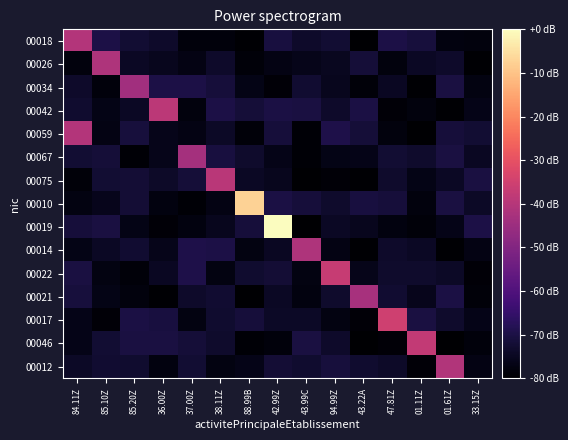

Reading left to right, what are all the values shown in this chart?

00018: 84.11Z=-40.6	85.10Z=-69.9	85.20Z=-72.2	36.00Z=-73.6	37.00Z=-78.3	38.11Z=-78.3	88.99B=-79.4	42.99Z=-70.8	43.99C=-73.6	94.99Z=-72.5	43.22A=-79.8	47.81Z=-69.7	01.11Z=-71.2	01.61Z=-77.7	33.15Z=-78.1
00026: 84.11Z=-78.1	85.10Z=-41.3	85.20Z=-74.4	36.00Z=-75.4	37.00Z=-76.9	38.11Z=-73.5	88.99B=-78.5	42.99Z=-76.9	43.99C=-76.1	94.99Z=-75.2	43.22A=-71.7	47.81Z=-77.9	01.11Z=-74.5	01.61Z=-73.7	33.15Z=-79.5
00034: 84.11Z=-73.5	85.10Z=-78.2	85.20Z=-43.9	36.00Z=-69.9	37.00Z=-69.7	38.11Z=-71.4	88.99B=-76.8	42.99Z=-79.0	43.99C=-72.7	94.99Z=-75.3	43.22A=-78.7	47.81Z=-74.7	01.11Z=-79.6	01.61Z=-70.3	33.15Z=-77.2
00042: 84.11Z=-73.0	85.10Z=-76.7	85.20Z=-74.5	36.00Z=-38.8	37.00Z=-78.0	38.11Z=-69.7	88.99B=-71.8	42.99Z=-70.0	43.99C=-70.5	94.99Z=-73.6	43.22A=-70.2	47.81Z=-79.1	01.11Z=-77.9	01.61Z=-79.5	33.15Z=-76.5
00059: 84.11Z=-40.4	85.10Z=-77.1	85.20Z=-71.2	36.00Z=-76.2	37.00Z=-77.0	38.11Z=-74.2	88.99B=-78.5	42.99Z=-71.5	43.99C=-79.2	94.99Z=-69.5	43.22A=-71.8	47.81Z=-77.9	01.11Z=-79.9	01.61Z=-71.3	33.15Z=-72.5
00067: 84.11Z=-72.3	85.10Z=-71.8	85.20Z=-79.2	36.00Z=-76.2	37.00Z=-43.3	38.11Z=-70.8	88.99B=-73.4	42.99Z=-76.5	43.99C=-79.3	94.99Z=-76.7	43.22A=-76.5	47.81Z=-72.2	01.11Z=-73.2	01.61Z=-70.6	33.15Z=-75.0
00075: 84.11Z=-78.7	85.10Z=-72.4	85.20Z=-71.9	36.00Z=-74.0	37.00Z=-71.8	38.11Z=-39.3	88.99B=-74.4	42.99Z=-75.5	43.99C=-79.7	94.99Z=-78.9	43.22A=-79.7	47.81Z=-73.2	01.11Z=-76.7	01.61Z=-74.6	33.15Z=-70.4
00010: 84.11Z=-77.4	85.10Z=-75.6	85.20Z=-72.0	36.00Z=-77.6	37.00Z=-79.2	38.11Z=-76.9	88.99B=-7.4	42.99Z=-70.1	43.99C=-71.4	94.99Z=-73.3	43.22A=-70.7	47.81Z=-71.5	01.11Z=-78.0	01.61Z=-70.5	33.15Z=-74.3
00019: 84.11Z=-71.4	85.10Z=-70.5	85.20Z=-76.6	36.00Z=-78.8	37.00Z=-77.6	38.11Z=-75.5	88.99B=-71.3	42.99Z=-0.0	43.99C=-79.9	94.99Z=-74.6	43.22A=-75.6	47.81Z=-77.6	01.11Z=-78.7	01.61Z=-76.4	33.15Z=-70.0
00014: 84.11Z=-76.6	85.10Z=-74.5	85.20Z=-72.5	36.00Z=-76.1	37.00Z=-69.7	38.11Z=-69.8	88.99B=-77.3	42.99Z=-74.7	43.99C=-41.4	94.99Z=-77.0	43.22A=-79.6	47.81Z=-73.5	01.11Z=-74.7	01.61Z=-79.5	33.15Z=-77.0
00022: 84.11Z=-70.3	85.10Z=-77.5	85.20Z=-78.5	36.00Z=-74.8	37.00Z=-69.5	38.11Z=-77.4	88.99B=-72.9	42.99Z=-71.9	43.99C=-77.5	94.99Z=-36.8	43.22A=-76.1	47.81Z=-73.3	01.11Z=-73.3	01.61Z=-74.3	33.15Z=-79.0
00021: 84.11Z=-71.1	85.10Z=-76.6	85.20Z=-78.0	36.00Z=-79.6	37.00Z=-73.7	38.11Z=-72.8	88.99B=-79.8	42.99Z=-74.6	43.99C=-77.6	94.99Z=-73.1	43.22A=-42.7	47.81Z=-72.7	01.11Z=-75.9	01.61Z=-70.0	33.15Z=-78.5
00017: 84.11Z=-76.4	85.10Z=-78.8	85.20Z=-70.2	36.00Z=-70.7	37.00Z=-77.3	38.11Z=-73.0	88.99B=-71.3	42.99Z=-74.1	43.99C=-74.4	94.99Z=-77.4	43.22A=-79.0	47.81Z=-35.0	01.11Z=-70.4	01.61Z=-73.3	33.15Z=-76.4
00046: 84.11Z=-76.3	85.10Z=-72.3	85.20Z=-70.5	36.00Z=-70.6	37.00Z=-71.7	38.11Z=-73.2	88.99B=-79.1	42.99Z=-78.3	43.99C=-70.5	94.99Z=-73.6	43.22A=-79.9	47.81Z=-78.9	01.11Z=-37.5	01.61Z=-79.9	33.15Z=-78.3
00012: 84.11Z=-74.2	85.10Z=-72.6	85.20Z=-73.1	36.00Z=-77.6	37.00Z=-72.4	38.11Z=-77.5	88.99B=-76.5	42.99Z=-72.1	43.99C=-73.1	94.99Z=-71.0	43.22A=-73.0	47.81Z=-74.0	01.11Z=-79.0	01.61Z=-40.7	33.15Z=-77.2